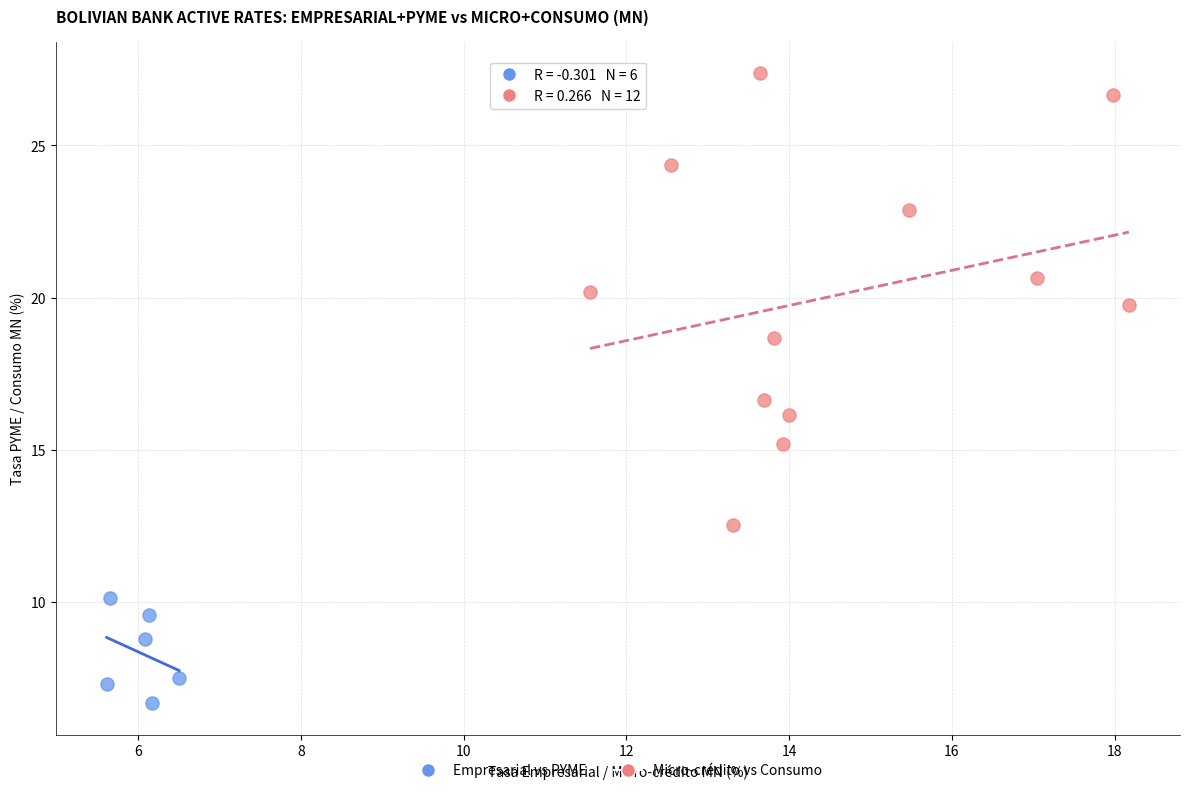

What are all the series names shown in the legend?

Empresarial vs PYME, Micro-crédito vs Consumo